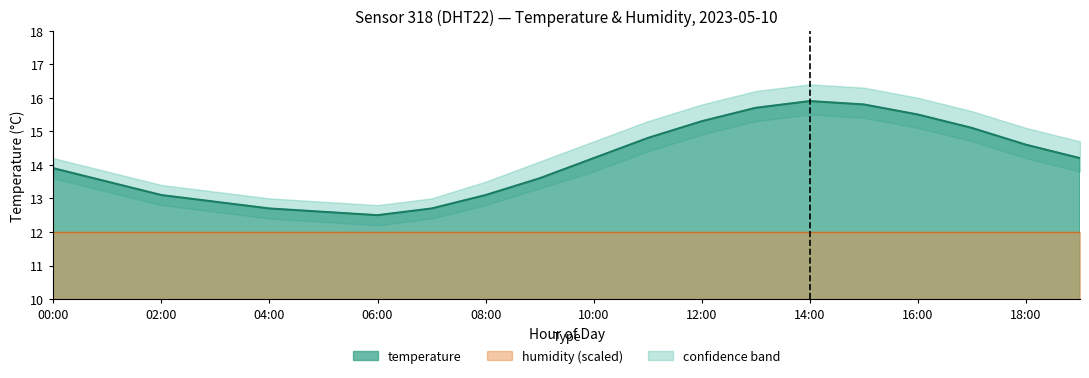

True or false: humidity and temp_lower cross at least once.

False